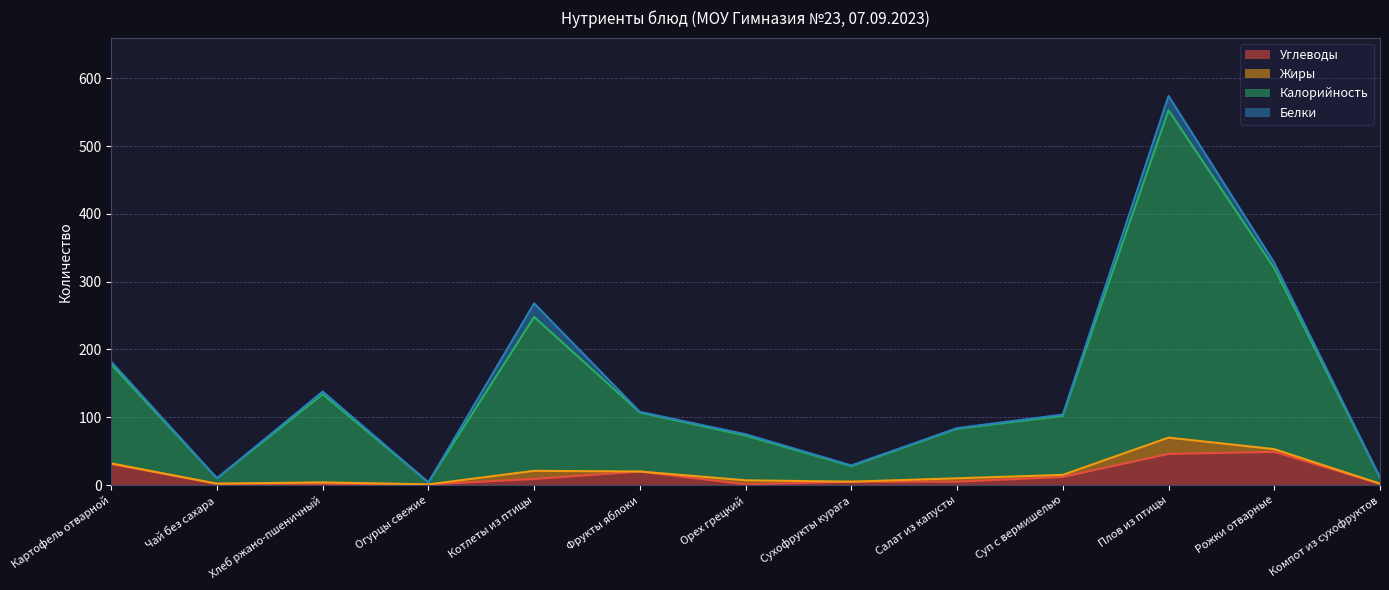

What is the difference between the second highest and second lowest values in the Калорийность series?

318